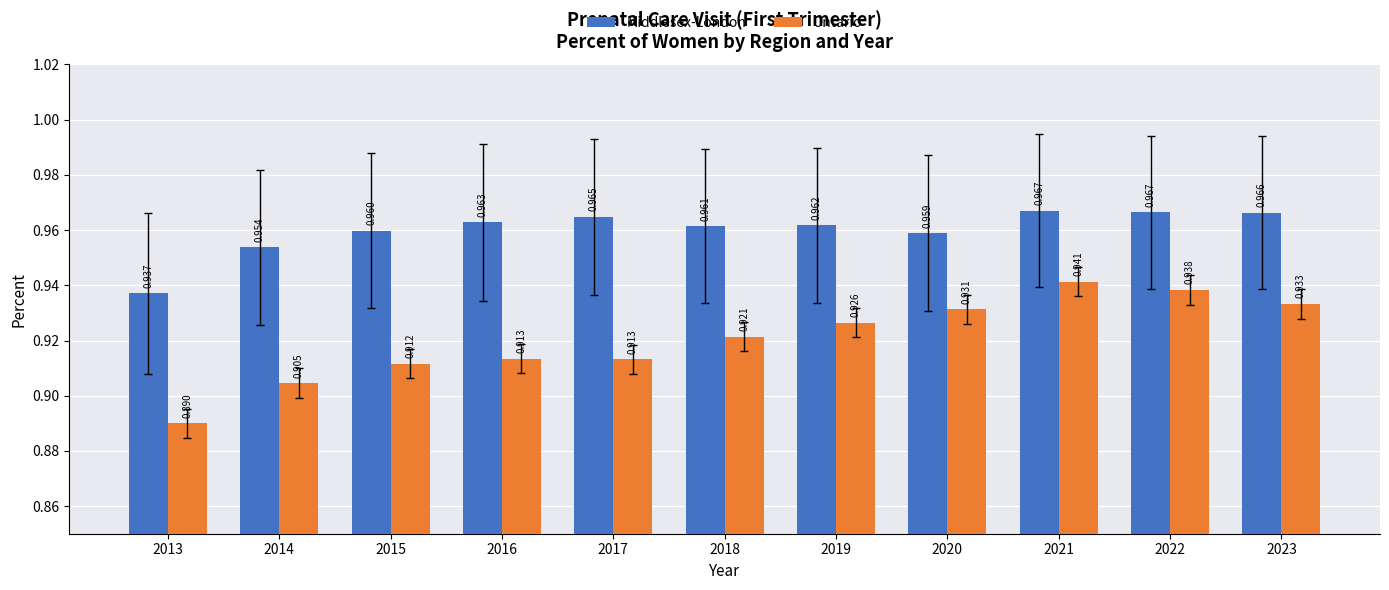

How many groups of bars are there?

11